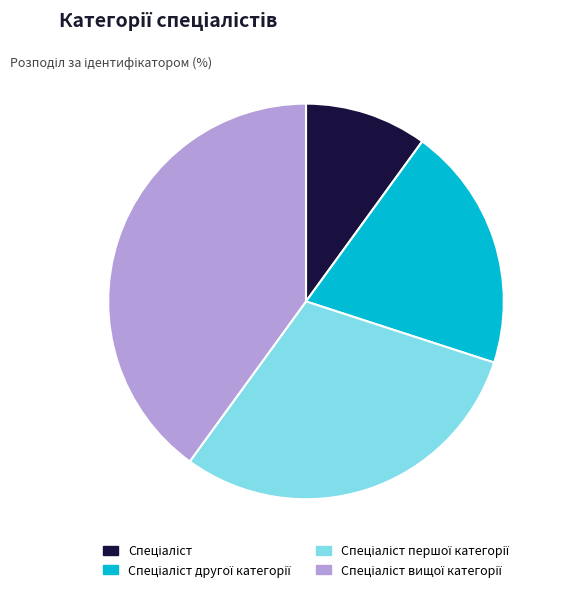

Is there any slice that represents more than half of the pie?

No